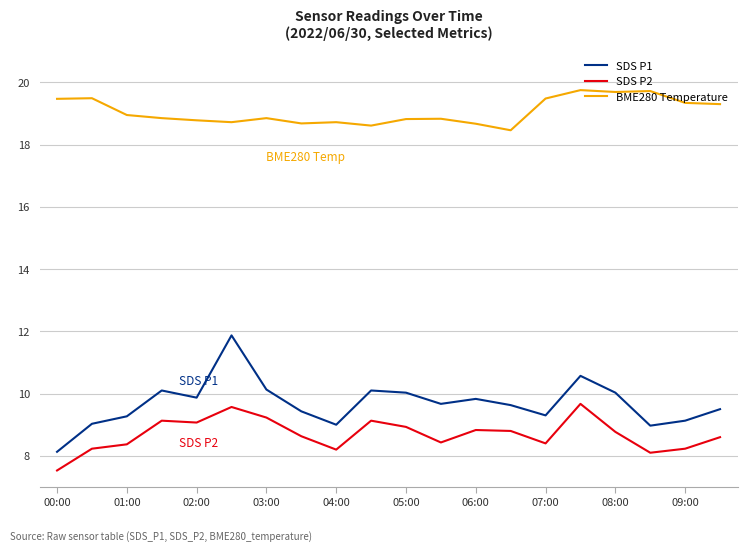

True or false: SDS P2 and SDS P1 intersect in this chart.

False